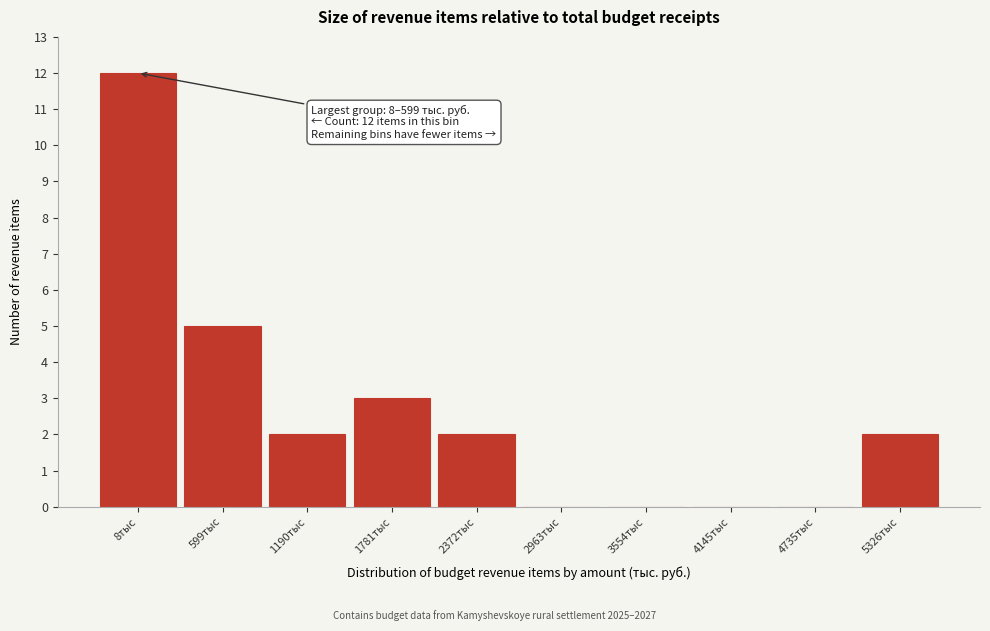

Reading left to right, transcribe all the data shown in this chart.

8тыс=12	599тыс=5	1190тыс=2	1781тыс=3	2372тыс=2	2963тыс=0	3554тыс=0	4145тыс=0	4735тыс=0	5326тыс=2